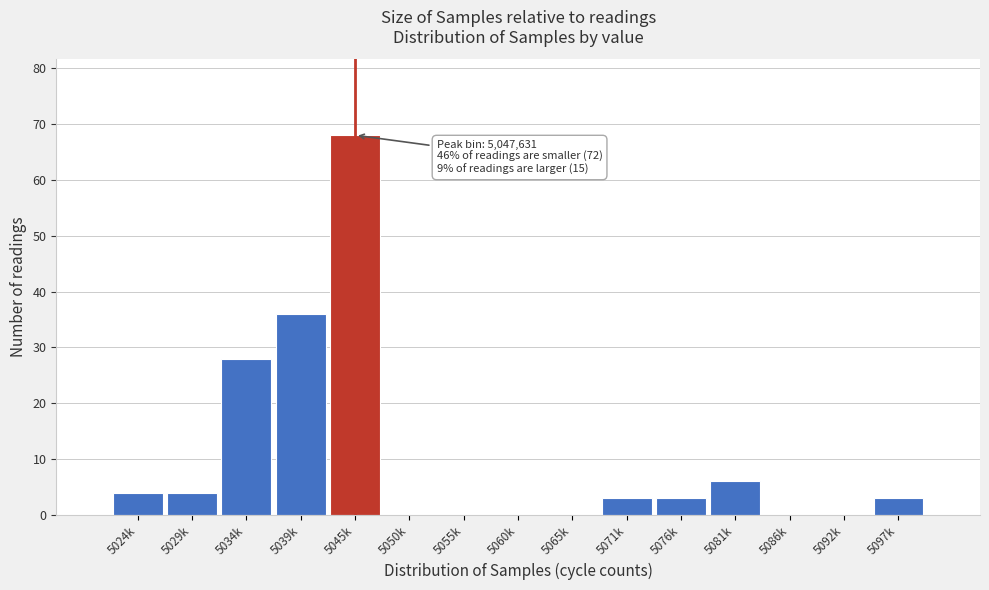

Reading left to right, what are all the values shown in this chart?

5024k=4	5029k=4	5034k=28	5039k=36	5045k=68	5050k=0	5055k=0	5060k=0	5065k=0	5071k=3	5076k=3	5081k=6	5086k=0	5092k=0	5097k=3